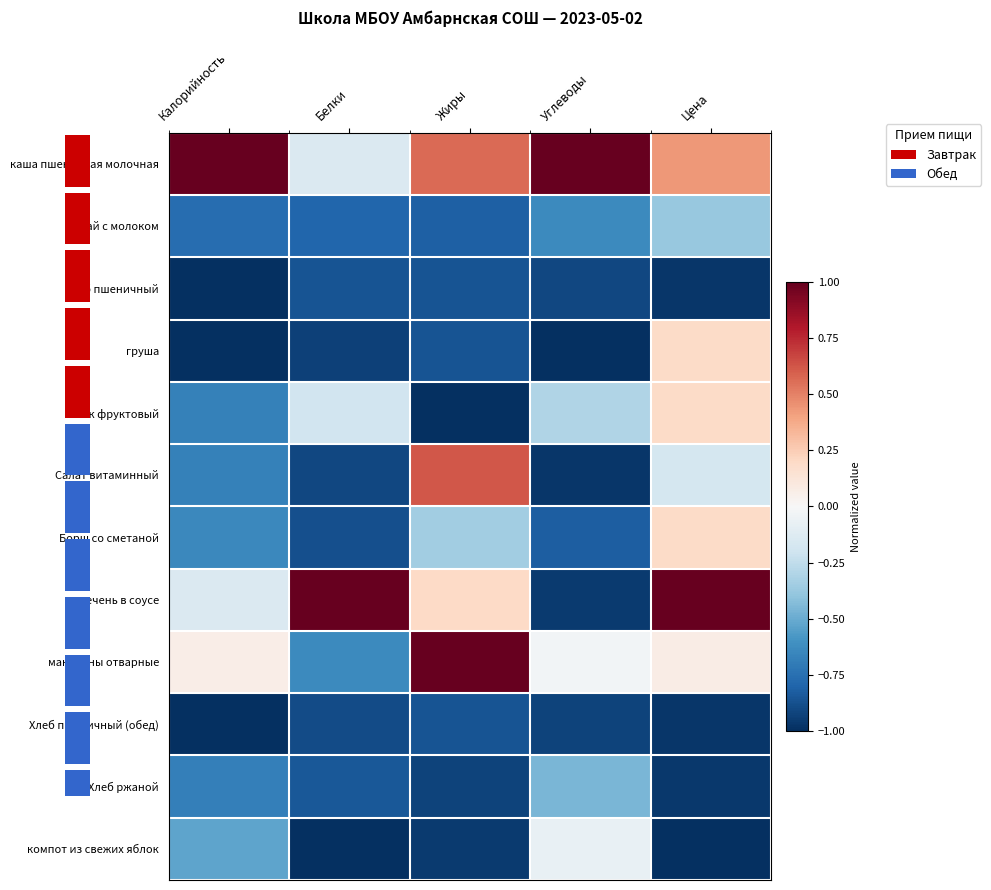

Reading left to right, transcribe all the data shown in this chart.

каша пшеничная молочная: Калорийность=1.0	Белки=-0.1	Жиры=0.6	Углеводы=1.0	Цена=0.4
чай с молоком: Калорийность=-0.8	Белки=-0.8	Жиры=-0.8	Углеводы=-0.6	Цена=-0.4
хлеб пшеничный: Калорийность=-1.0	Белки=-0.9	Жиры=-0.9	Углеводы=-0.9	Цена=-1.0
груша: Калорийность=-1.0	Белки=-0.9	Жиры=-0.9	Углеводы=-1.0	Цена=0.2
сок фруктовый: Калорийность=-0.7	Белки=-0.2	Жиры=-1.0	Углеводы=-0.3	Цена=0.2
Салат витаминный: Калорийность=-0.7	Белки=-0.9	Жиры=0.6	Углеводы=-1.0	Цена=-0.2
Борщ со сметаной: Калорийность=-0.6	Белки=-0.9	Жиры=-0.3	Углеводы=-0.8	Цена=0.2
печень в соусе: Калорийность=-0.1	Белки=1.0	Жиры=0.2	Углеводы=-1.0	Цена=1.0
макароны отварные: Калорийность=0.1	Белки=-0.6	Жиры=1.0	Углеводы=-0.0	Цена=0.1
Хлеб пшеничный (обед): Калорийность=-1.0	Белки=-0.9	Жиры=-0.9	Углеводы=-0.9	Цена=-1.0
Хлеб ржаной: Калорийность=-0.7	Белки=-0.8	Жиры=-0.9	Углеводы=-0.5	Цена=-1.0
компот из свежих яблок: Калорийность=-0.5	Белки=-1.0	Жиры=-1.0	Углеводы=-0.1	Цена=-1.0